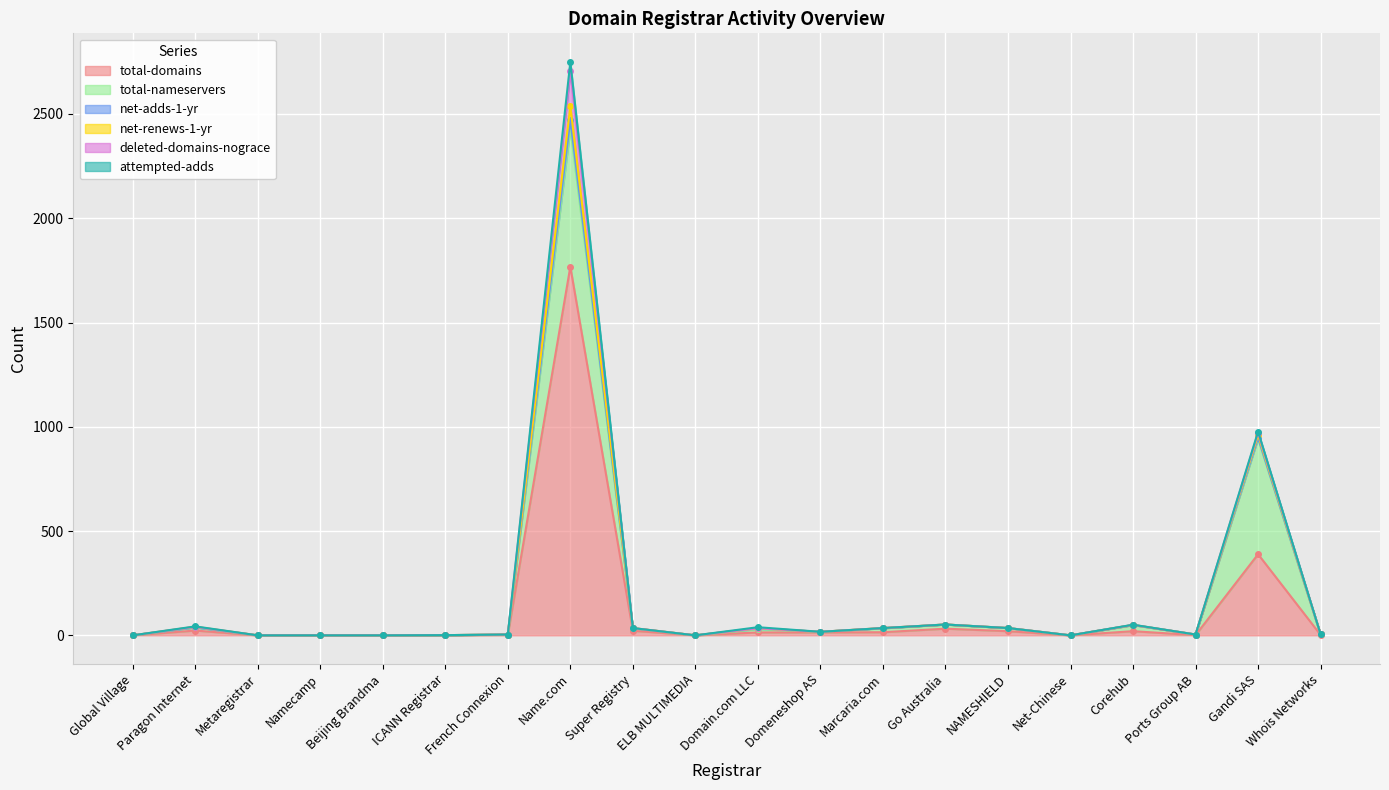

Reading right to left, what are all the values shown in this chart?

total-domains: Whois Networks=2	Gandi SAS=389	Ports Group AB=1	Corehub=20	Net-Chinese=0	NAMESHIELD=20	Go Australia=32	Marcaria.com=15	Domeneshop AS=14	Domain.com LLC=14	ELB MULTIMEDIA=0	Super Registry=22	Name.com=1768	French Connexion=2	ICANN Registrar=1	Beijing Brandma=0	Namecamp=0	Metaregistrar=0	Paragon Internet=23	Global Village=0
total-nameservers: Whois Networks=3	Gandi SAS=554	Ports Group AB=3	Corehub=29	Net-Chinese=0	NAMESHIELD=15	Go Australia=20	Marcaria.com=19	Domeneshop AS=3	Domain.com LLC=16	ELB MULTIMEDIA=0	Super Registry=12	Name.com=664	French Connexion=2	ICANN Registrar=0	Beijing Brandma=0	Namecamp=0	Metaregistrar=0	Paragon Internet=15	Global Village=0
net-adds-1-yr: Whois Networks=0	Gandi SAS=5	Ports Group AB=0	Corehub=1	Net-Chinese=0	NAMESHIELD=0	Go Australia=0	Marcaria.com=0	Domeneshop AS=0	Domain.com LLC=4	ELB MULTIMEDIA=0	Super Registry=0	Name.com=41	French Connexion=0	ICANN Registrar=0	Beijing Brandma=0	Namecamp=0	Metaregistrar=0	Paragon Internet=0	Global Village=0
net-renews-1-yr: Whois Networks=0	Gandi SAS=13	Ports Group AB=0	Corehub=0	Net-Chinese=0	NAMESHIELD=0	Go Australia=0	Marcaria.com=1	Domeneshop AS=0	Domain.com LLC=0	ELB MULTIMEDIA=0	Super Registry=1	Name.com=64	French Connexion=0	ICANN Registrar=0	Beijing Brandma=0	Namecamp=0	Metaregistrar=0	Paragon Internet=3	Global Village=0
deleted-domains-nograce: Whois Networks=0	Gandi SAS=10	Ports Group AB=0	Corehub=0	Net-Chinese=0	NAMESHIELD=0	Go Australia=0	Marcaria.com=0	Domeneshop AS=0	Domain.com LLC=0	ELB MULTIMEDIA=0	Super Registry=0	Name.com=167	French Connexion=0	ICANN Registrar=0	Beijing Brandma=0	Namecamp=0	Metaregistrar=0	Paragon Internet=0	Global Village=0
attempted-adds: Whois Networks=0	Gandi SAS=6	Ports Group AB=0	Corehub=1	Net-Chinese=0	NAMESHIELD=0	Go Australia=0	Marcaria.com=0	Domeneshop AS=0	Domain.com LLC=5	ELB MULTIMEDIA=0	Super Registry=0	Name.com=45	French Connexion=0	ICANN Registrar=0	Beijing Brandma=0	Namecamp=0	Metaregistrar=0	Paragon Internet=2	Global Village=0